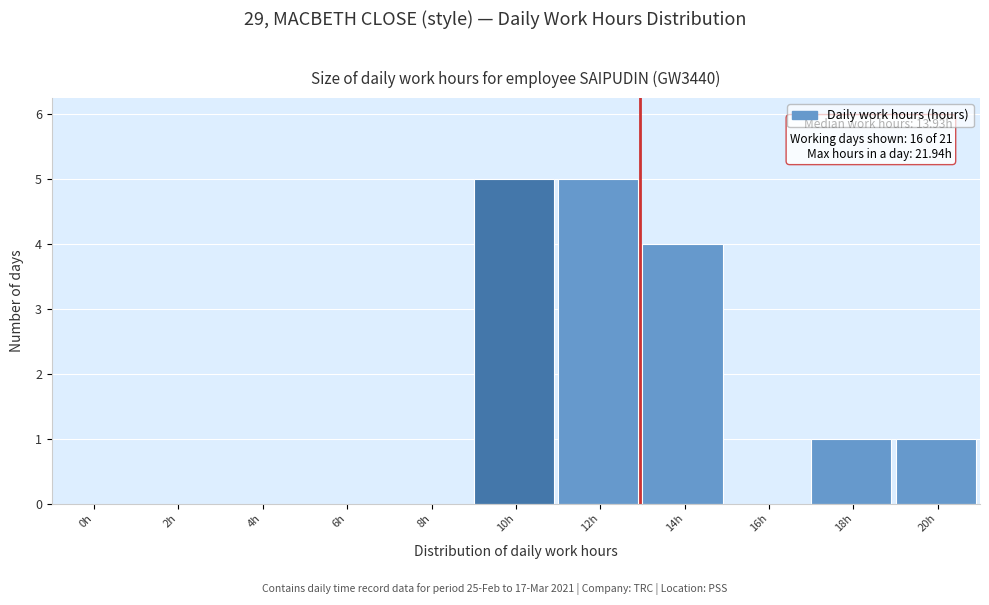

Reading left to right, what are all the values shown in this chart?

0h=0	2h=0	4h=0	6h=0	8h=0	10h=5	12h=5	14h=4	16h=0	18h=1	20h=1